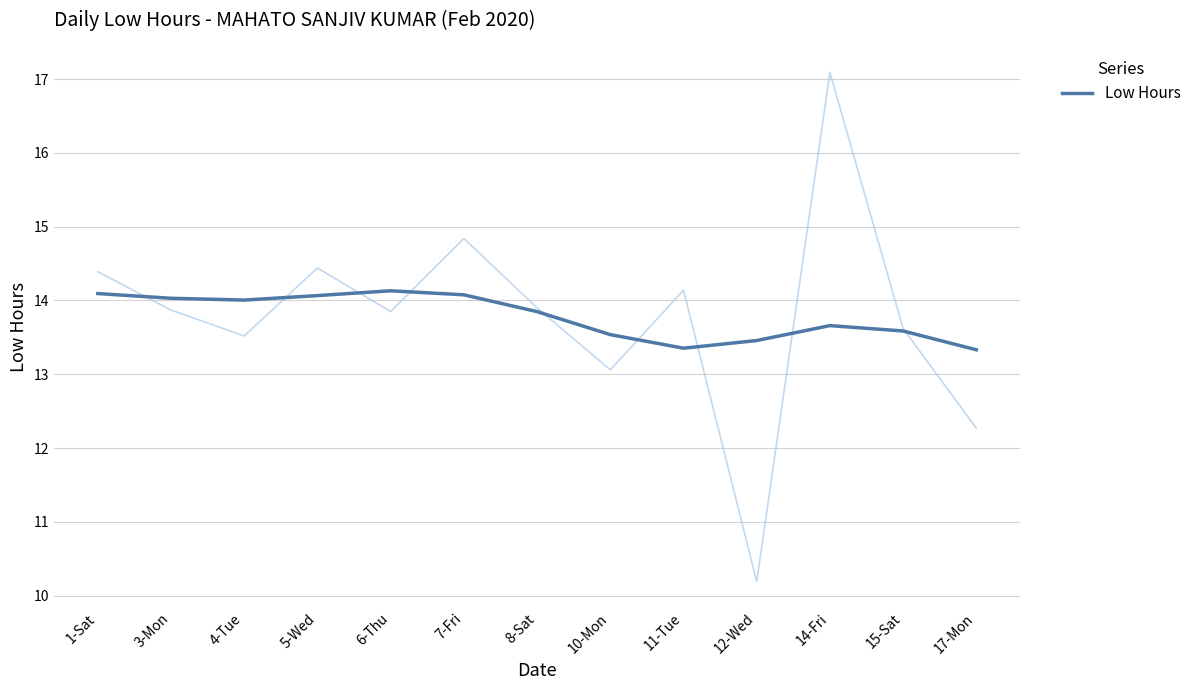

True or false: the data shows 14.0 at 4-Tue.

True